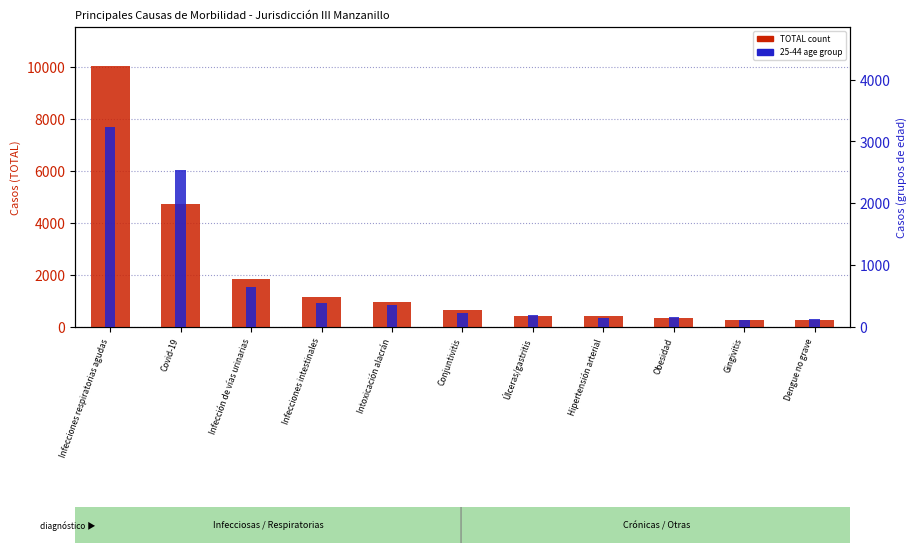

At which category is the sum across all series the highest?

Infecciones respiratorias agudas